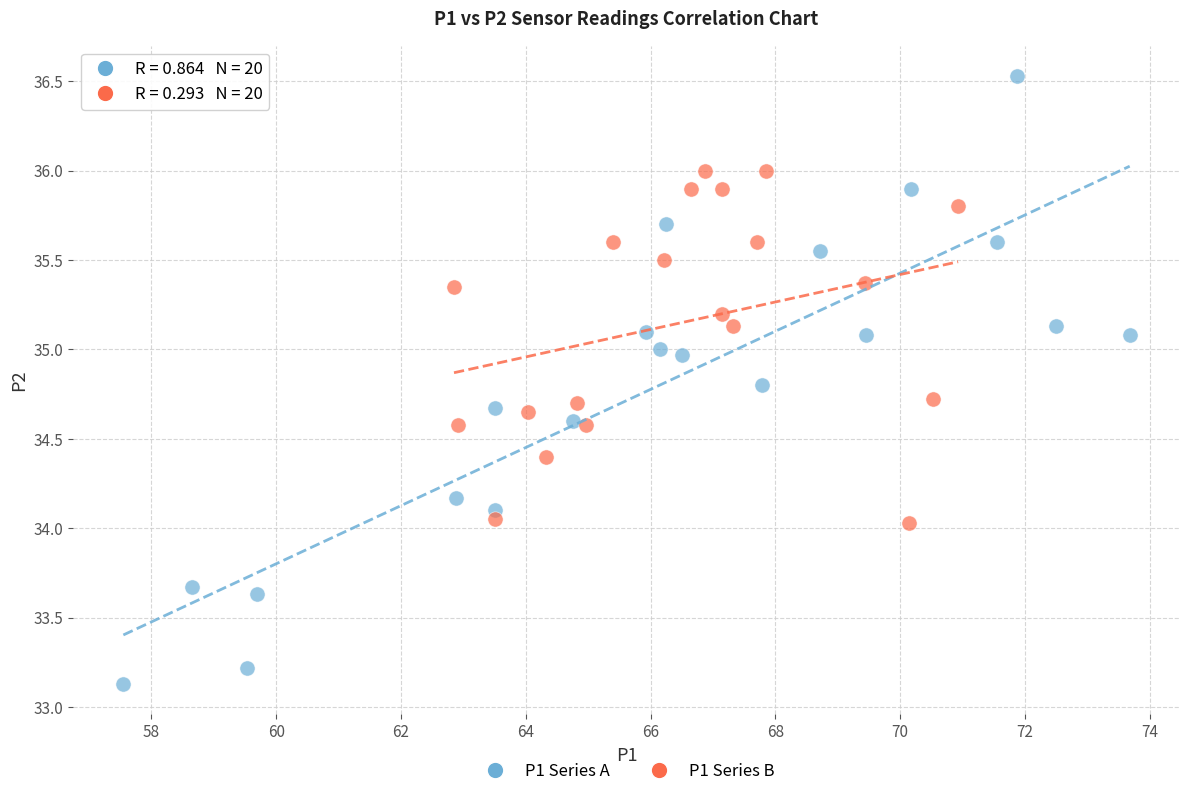

Which series reaches the minimum Y coordinate?

P1 Series A